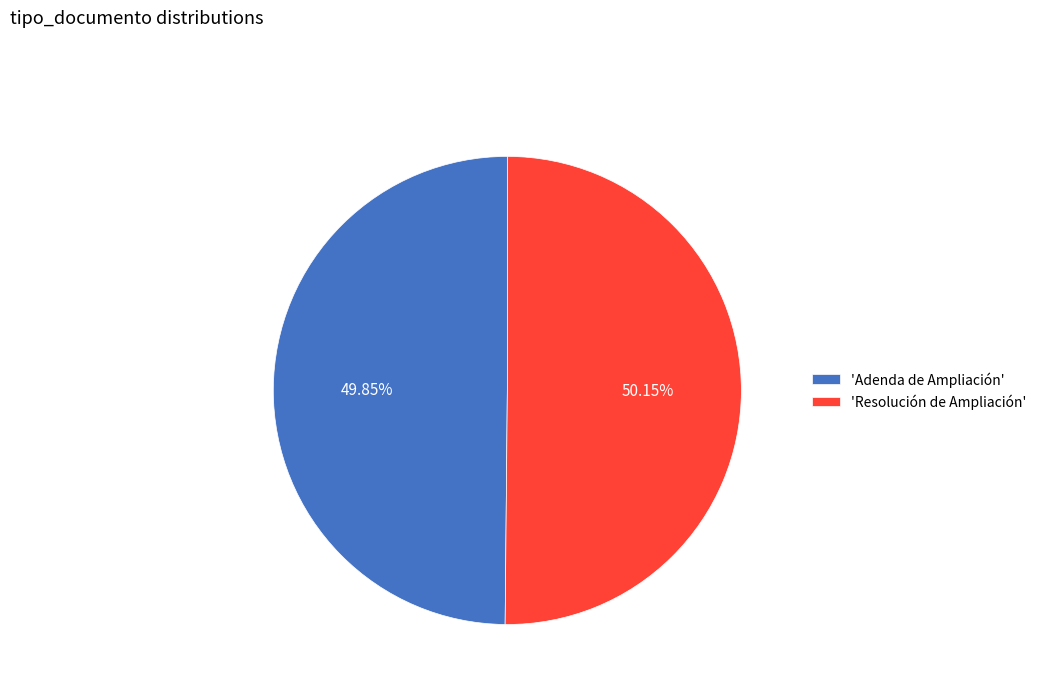

What is the ratio of the value at 'Resolución de Ampliación' to the value at 'Adenda de Ampliación'?

1.0